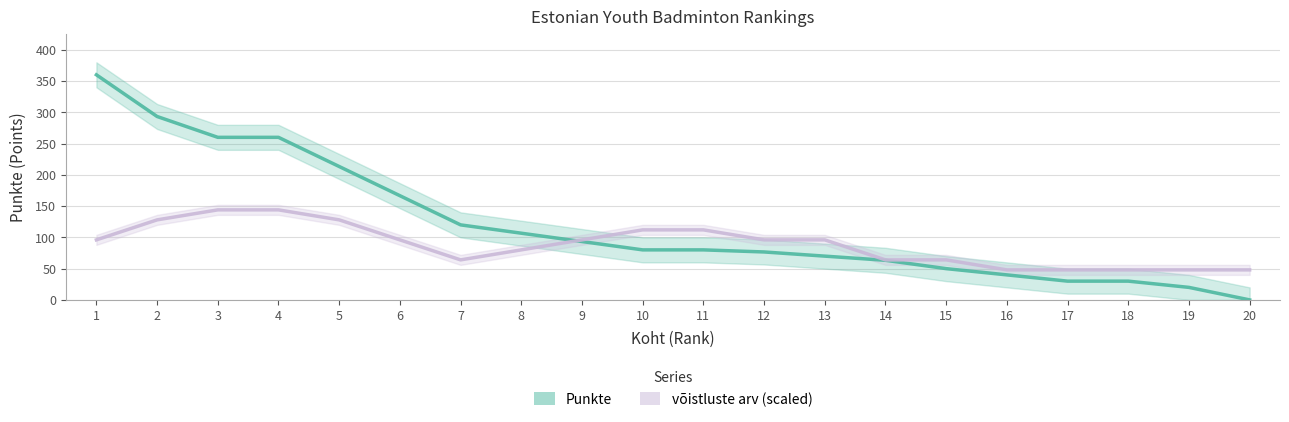

At how many categories does at least one series exceed 115?

7